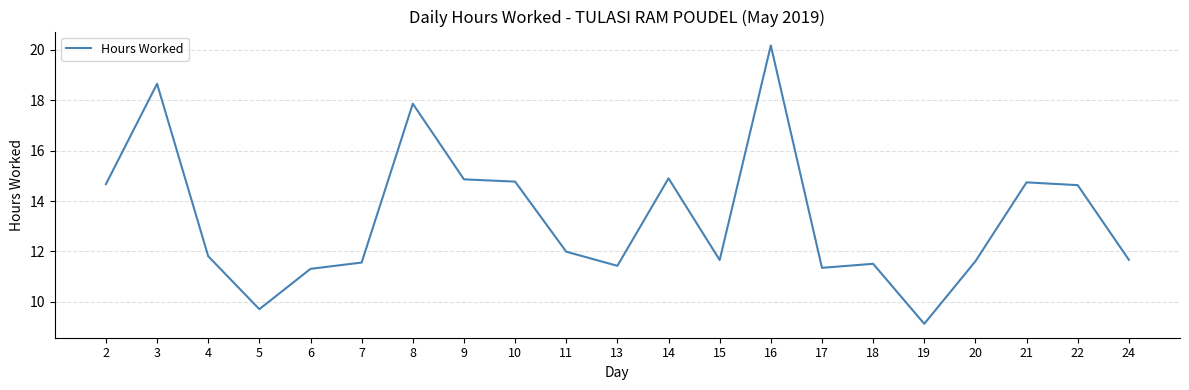

At which category does the data reach its first local valley?

5